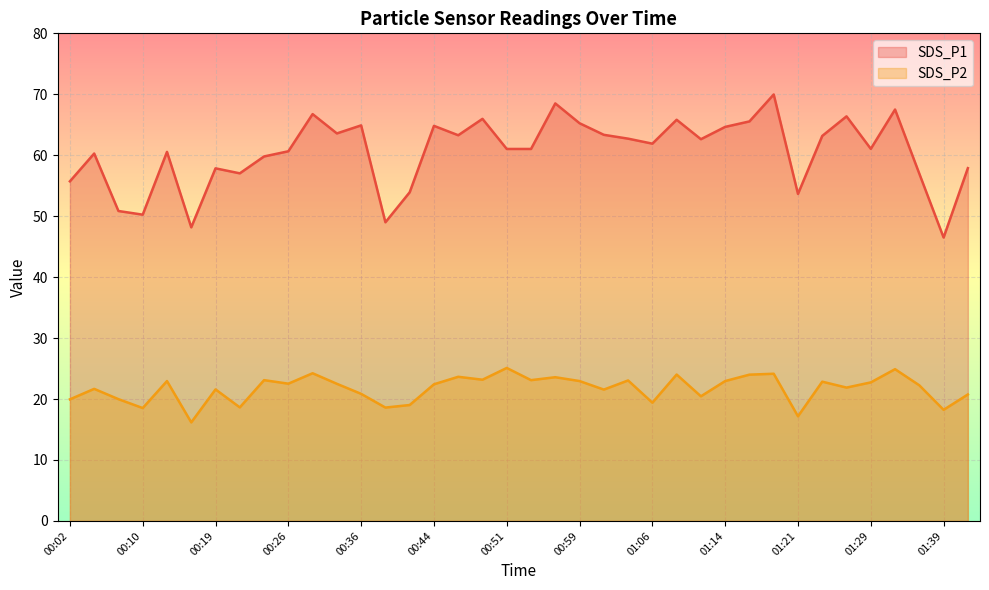

How many data points in SDS_P2 are less than 22?

17